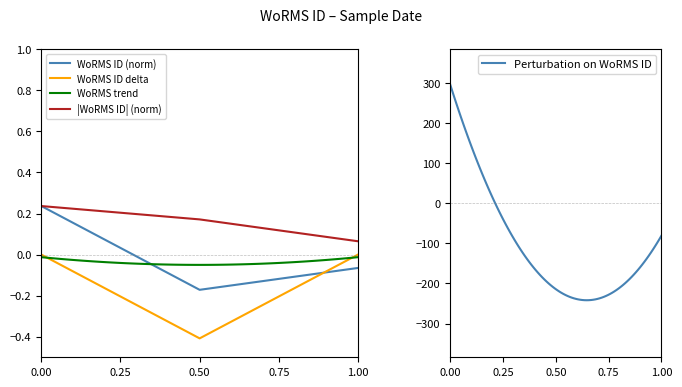

What is the lowest value of the WoRMS ID delta series?

-0.4